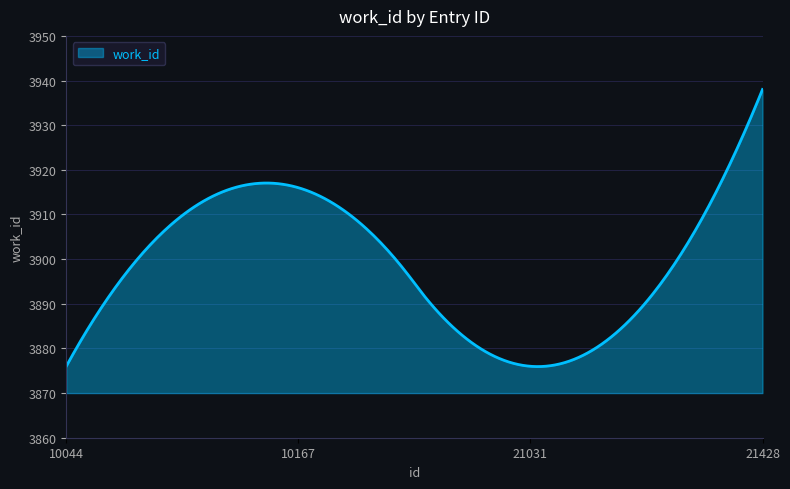

What is the minimum value shown in the chart?

3875.9